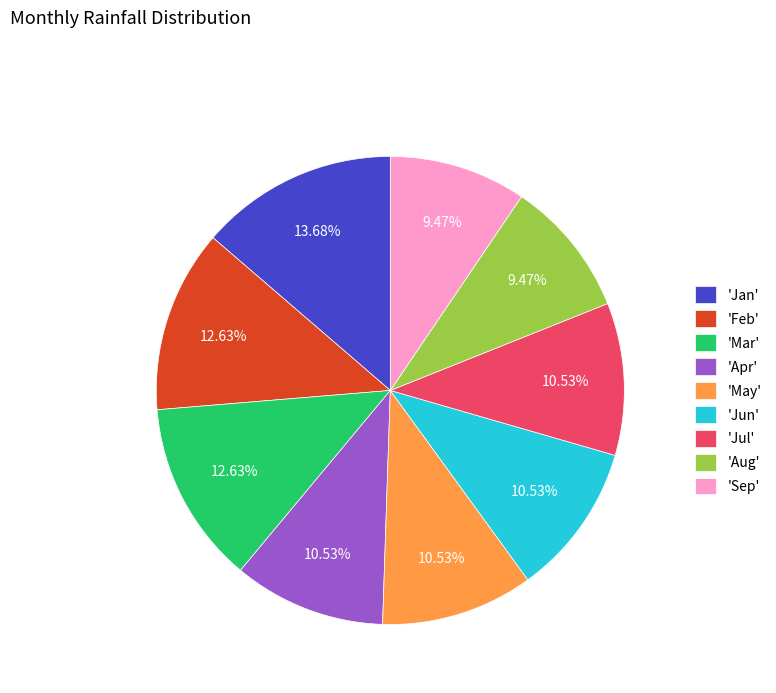

Does 'Apr' account for over 50% of the chart?

No